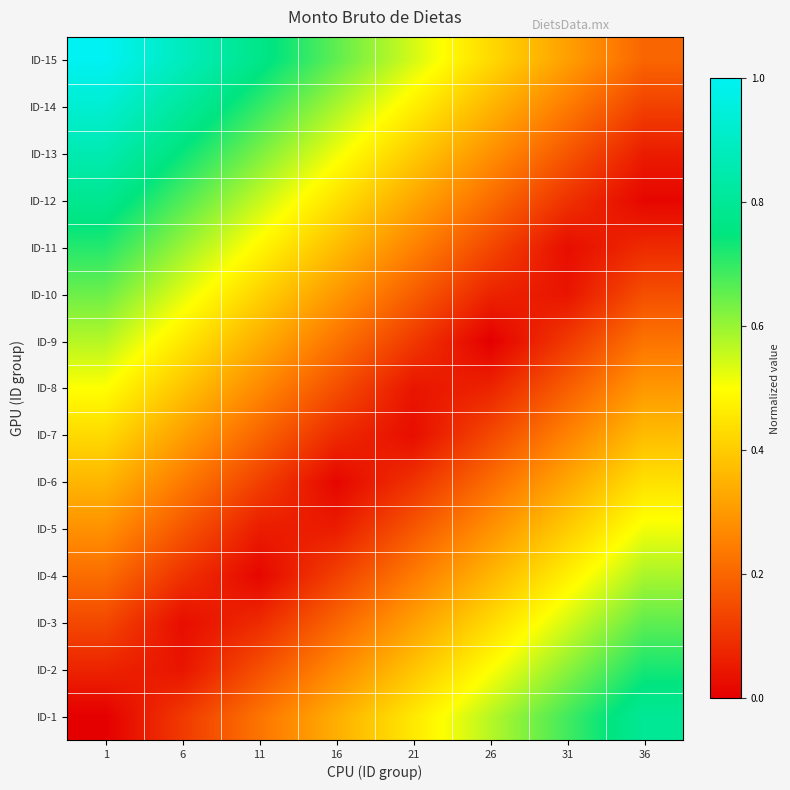

Count the number of categories in the chart.

8